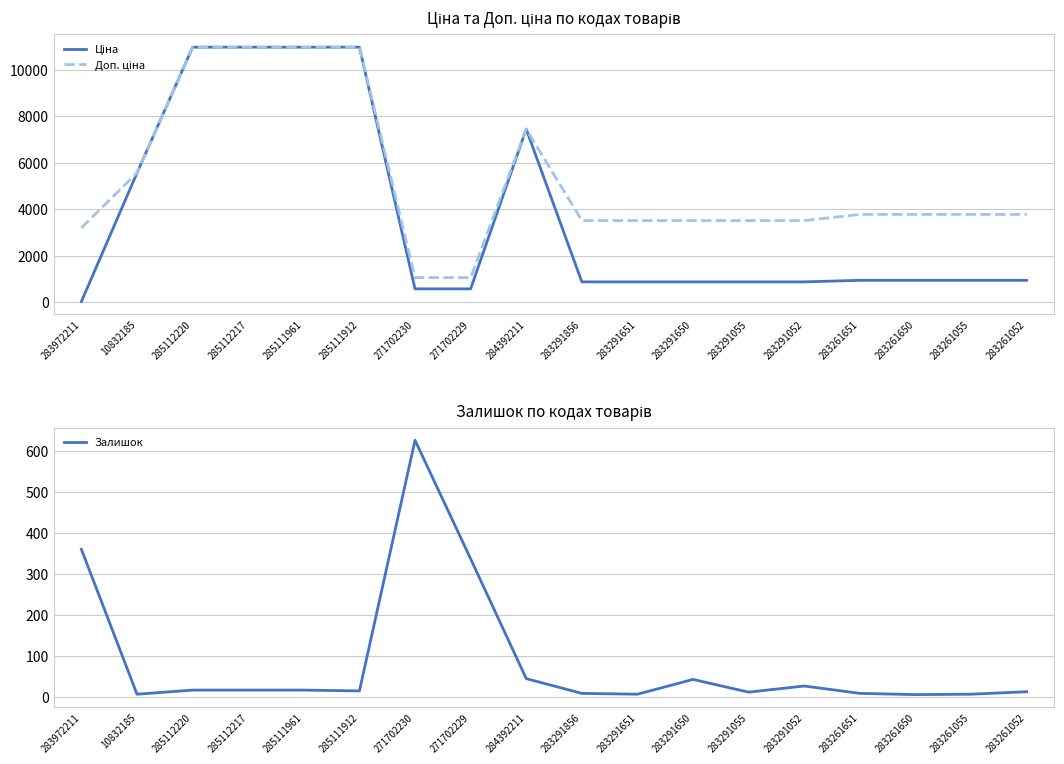

What is the sum of all Ціна values?

66217.7